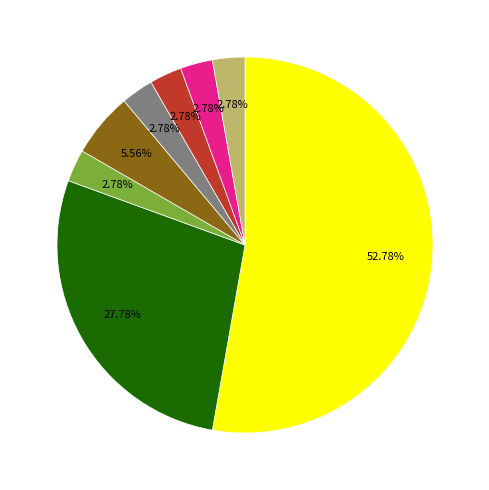

Is there any slice that represents more than half of the pie?

Yes